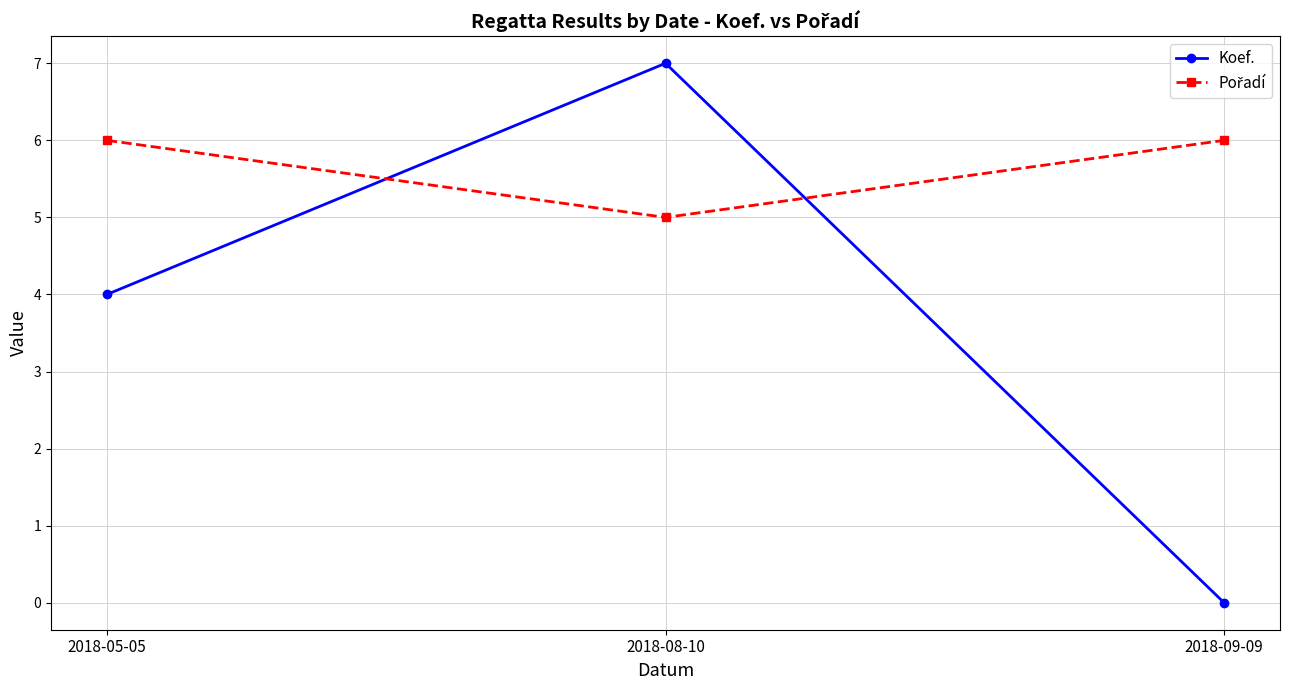

Which category has the highest value across all series?

2018-08-10